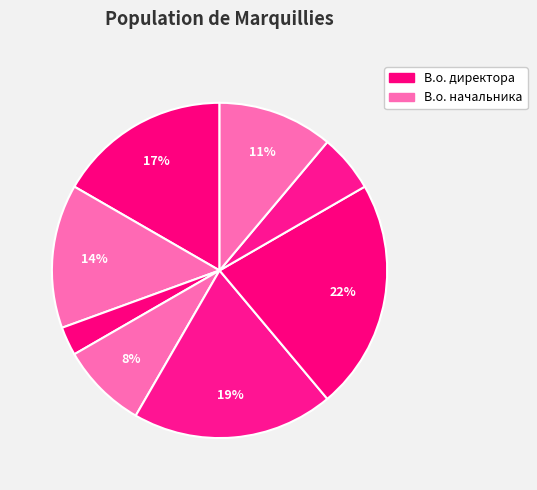

Is there a majority slice in this chart?

No